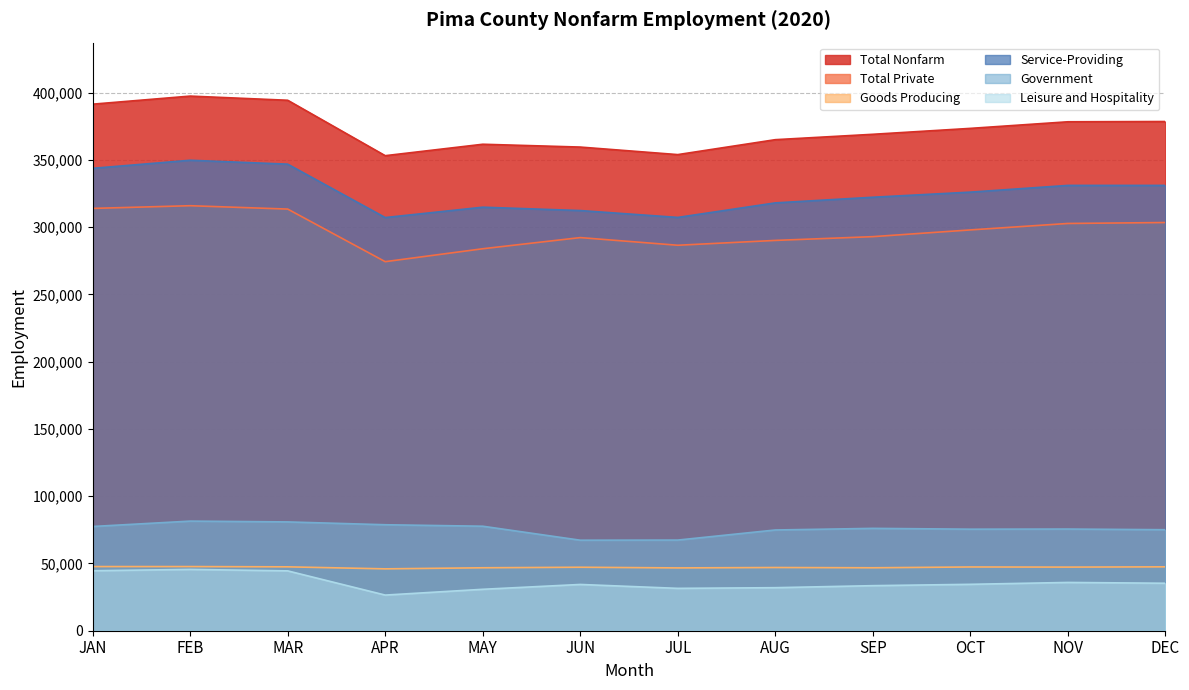

What is the label of the 7th point from the left?

JUL